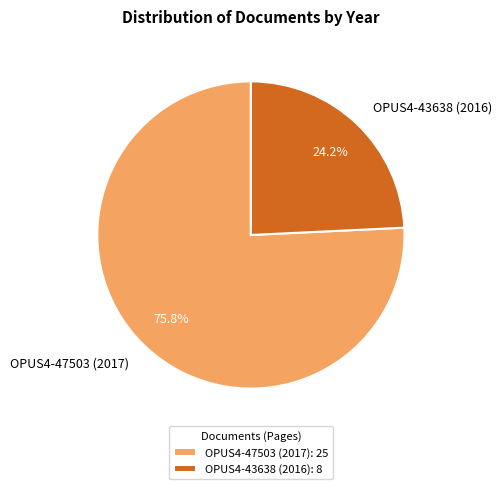

To the nearest percent, what is the combined percentage of OPUS4-47503 (2017) and OPUS4-43638 (2016)?

100%